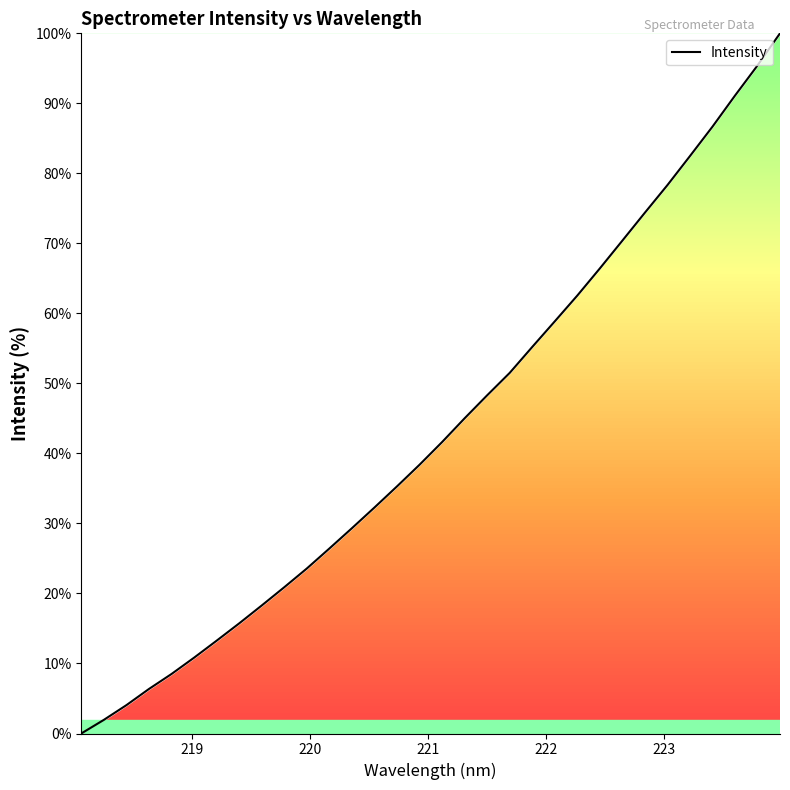

Reading left to right, what are all the values shown in this chart?

0.0	1.9	4.0	6.4	8.5	10.8	13.3	15.7	18.3	20.9	23.6	26.4	29.3	32.3	35.3	38.4	41.6	45.0	48.3	51.5	55.2	58.9	62.6	66.4	70.4	74.4	78.3	82.5	86.7	91.1	95.4	100.0